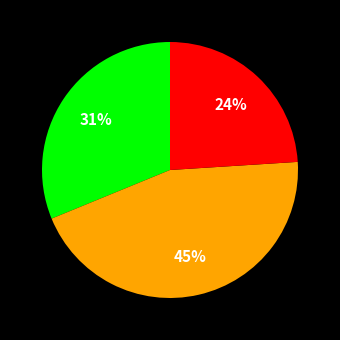

Count the number of slices in the pie.

3